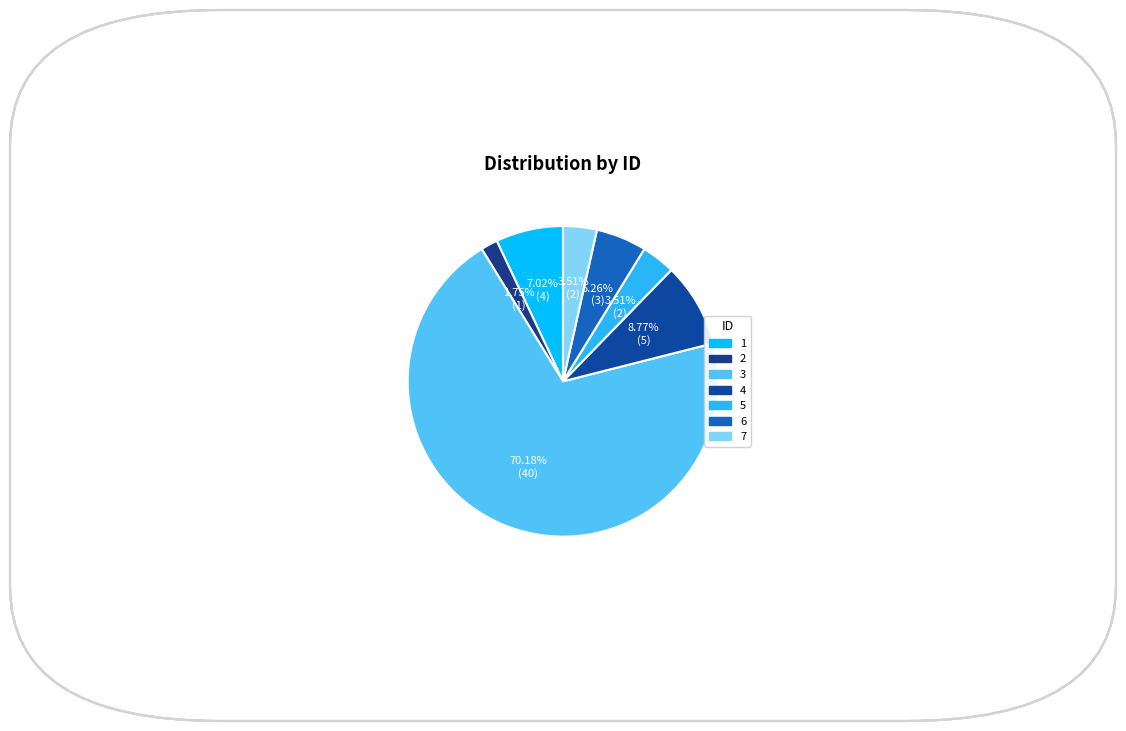

What percentage is the 1 slice, to the nearest percent?

7%